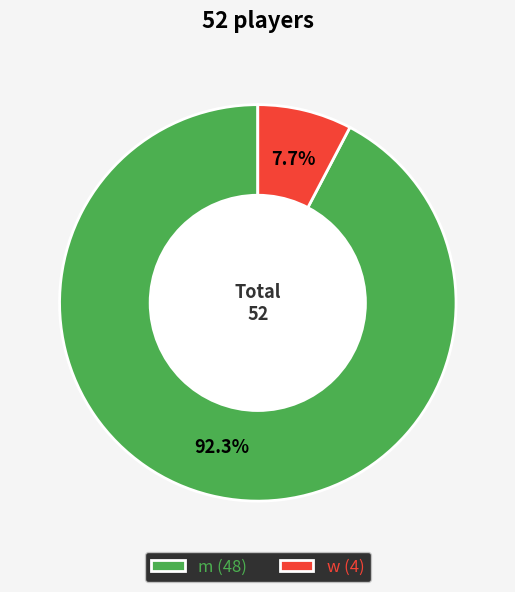

How many segments does this pie chart have?

2